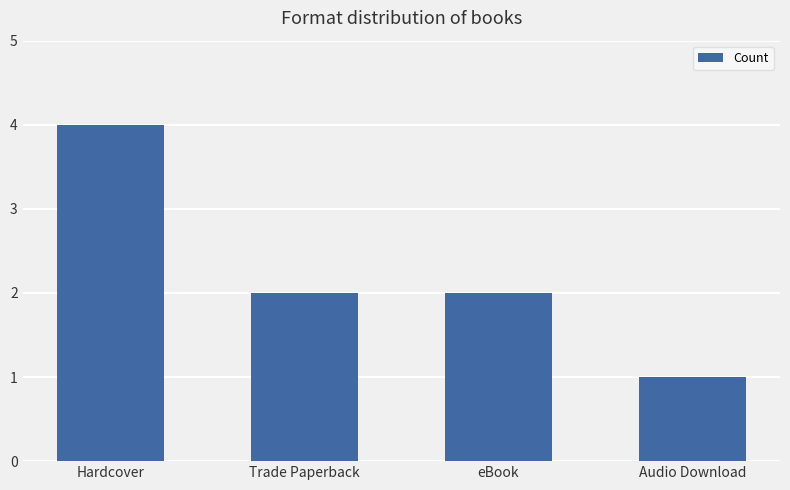

What is the difference between the maximum and minimum values?

3